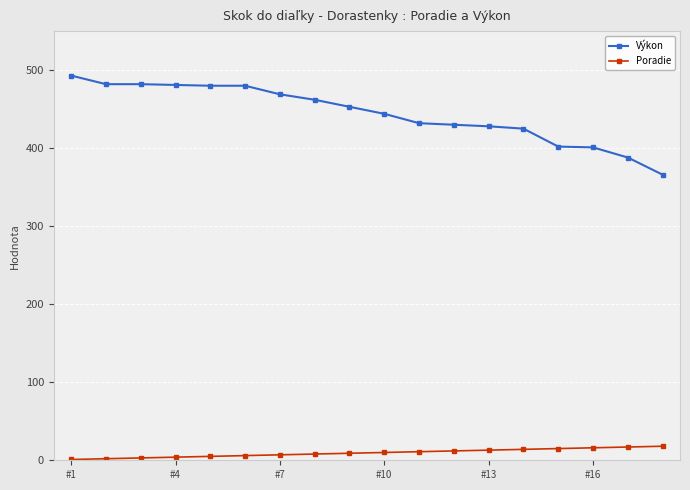

What is the greatest value displayed?

493